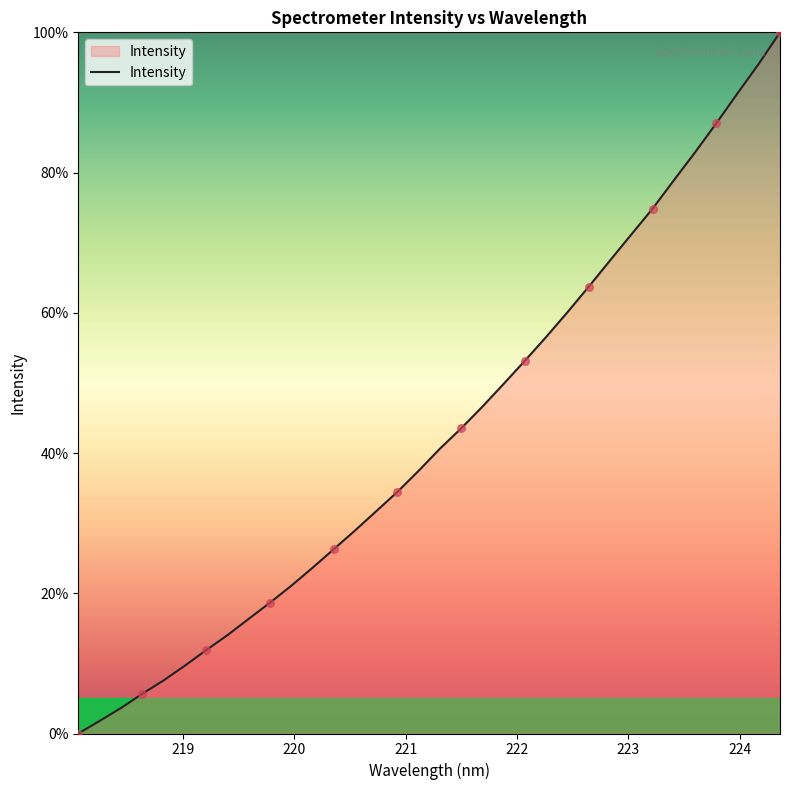

What is the difference between the maximum and minimum values?

100.0